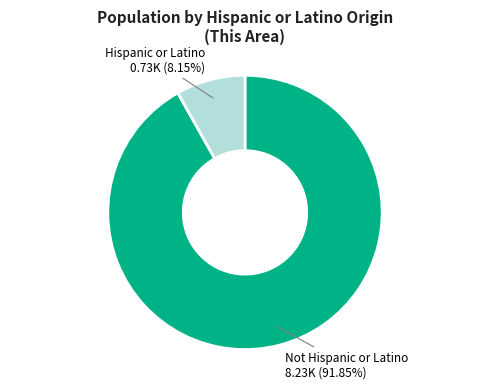

Is there a majority slice in this chart?

Yes